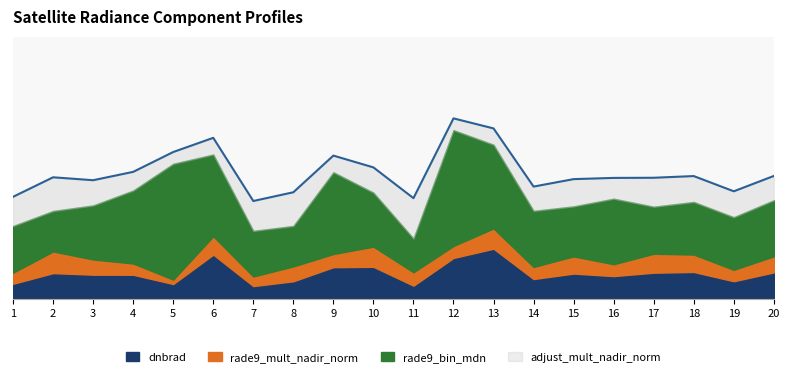

What is the sum of all rade9_mult_nadir_norm values?

7.2